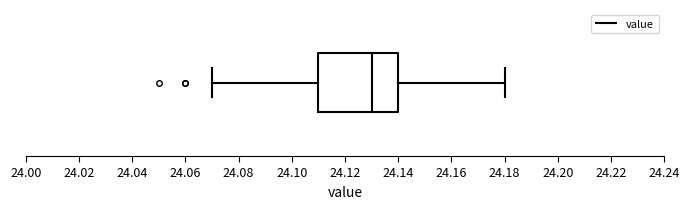

Where does the left whisker of the box end on the x-axis? The values are not printed on the chart, so give them approximately, as read against the axis.

24.07